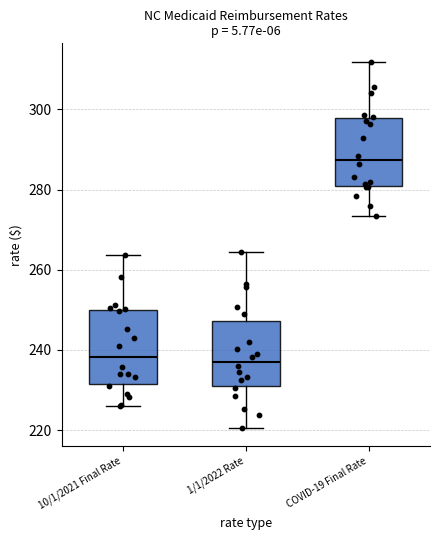

Reading left to right, transcribe this box plot: for each box, give where its median line is, the range the box spans, and where its two whiskers end, as read against the y-axis. The values are not printed on the chart, so give them approximately, as read against the axis.

10/1/2021 Final Rate: median 238, box 232 to 250, whiskers 226 to 264
1/1/2022 Rate: median 238, box 232 to 248, whiskers 220 to 264
COVID-19 Final Rate: median 288, box 280 to 298, whiskers 274 to 312